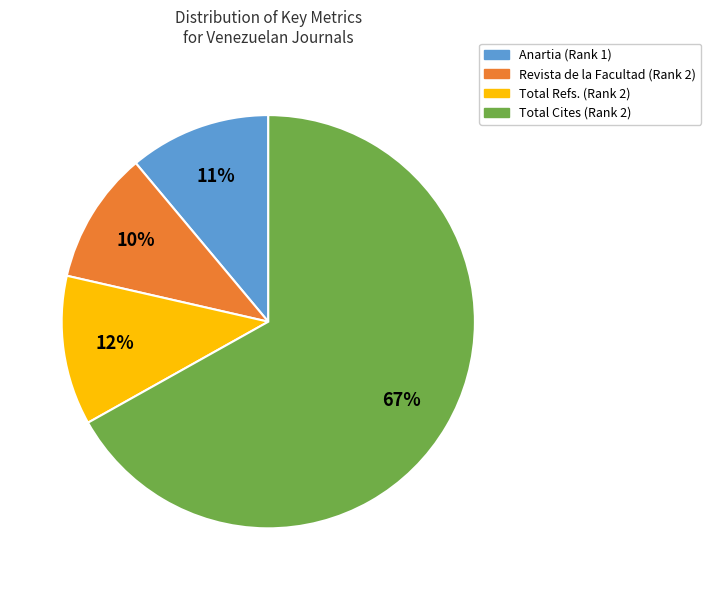

Is the sum of Total Cites (Rank 2) and Total Refs. (Rank 2) greater than half?

Yes